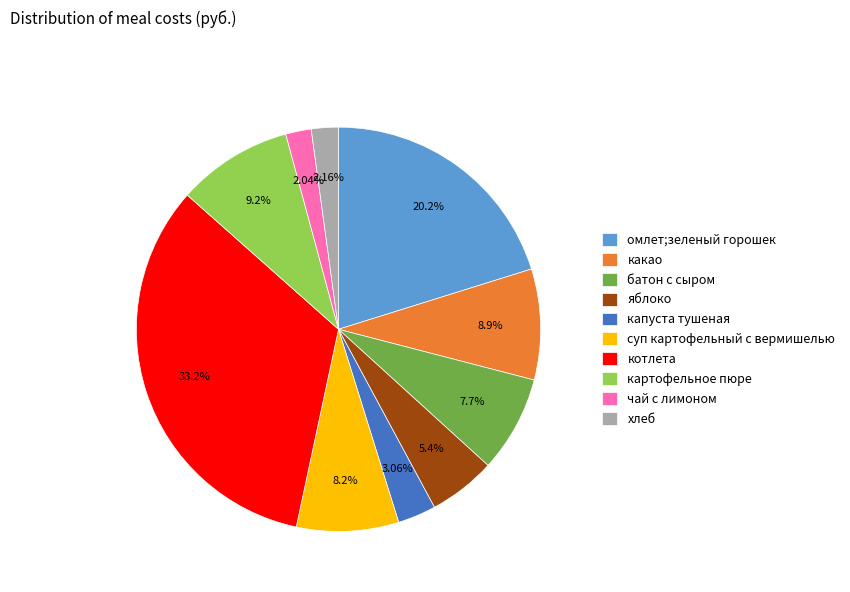

Approximately how many times larger is the value at батон с сыром compared to чай с лимоном?

3.8